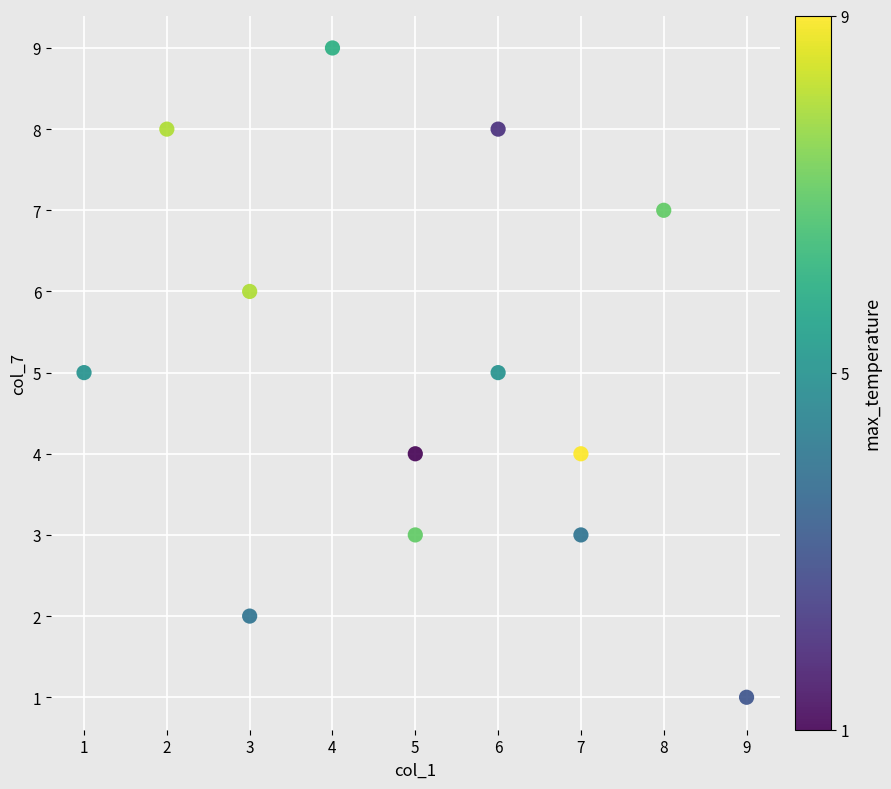

What is the range of X values (max minus min)?

8